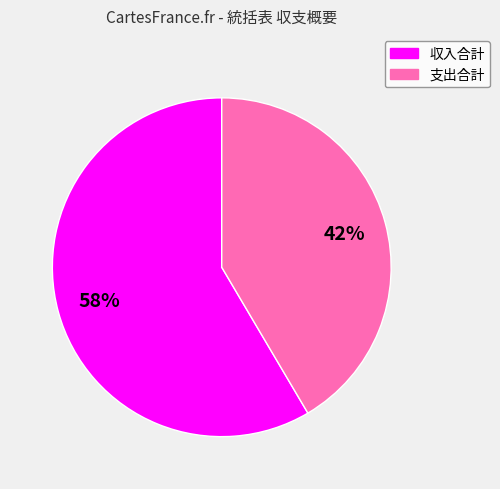

What percentage is the 収入合計 slice, to the nearest percent?

58%